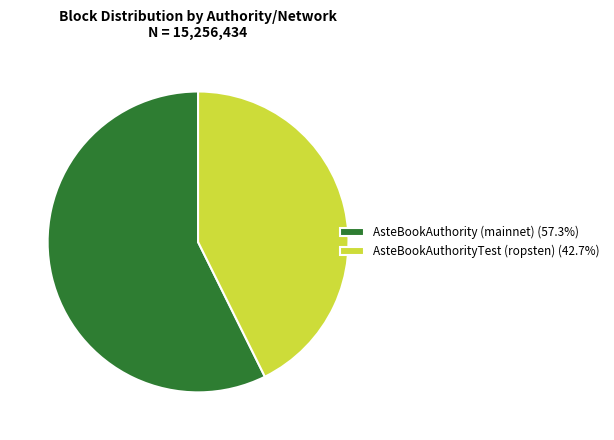

Is the sum of AsteBookAuthority (mainnet) (57.3%) and AsteBookAuthorityTest (ropsten) (42.7%) greater than half?

Yes